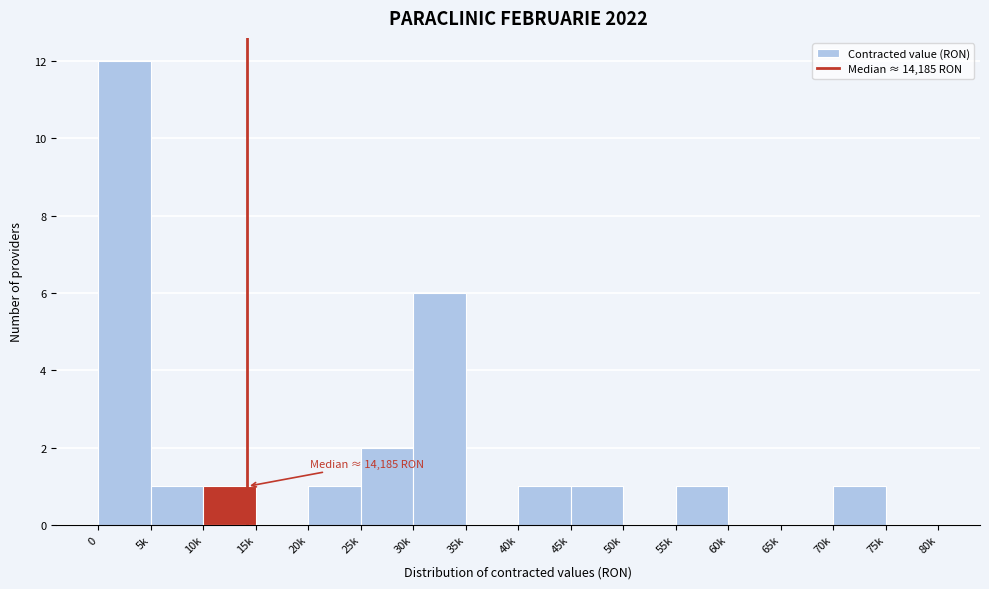

Reading left to right, extract all data points from this chart.

0=12	5k=1	10k=1	15k=0	20k=1	25k=2	30k=6	35k=0	40k=1	45k=1	50k=0	55k=1	60k=0	65k=0	70k=1	75k=0